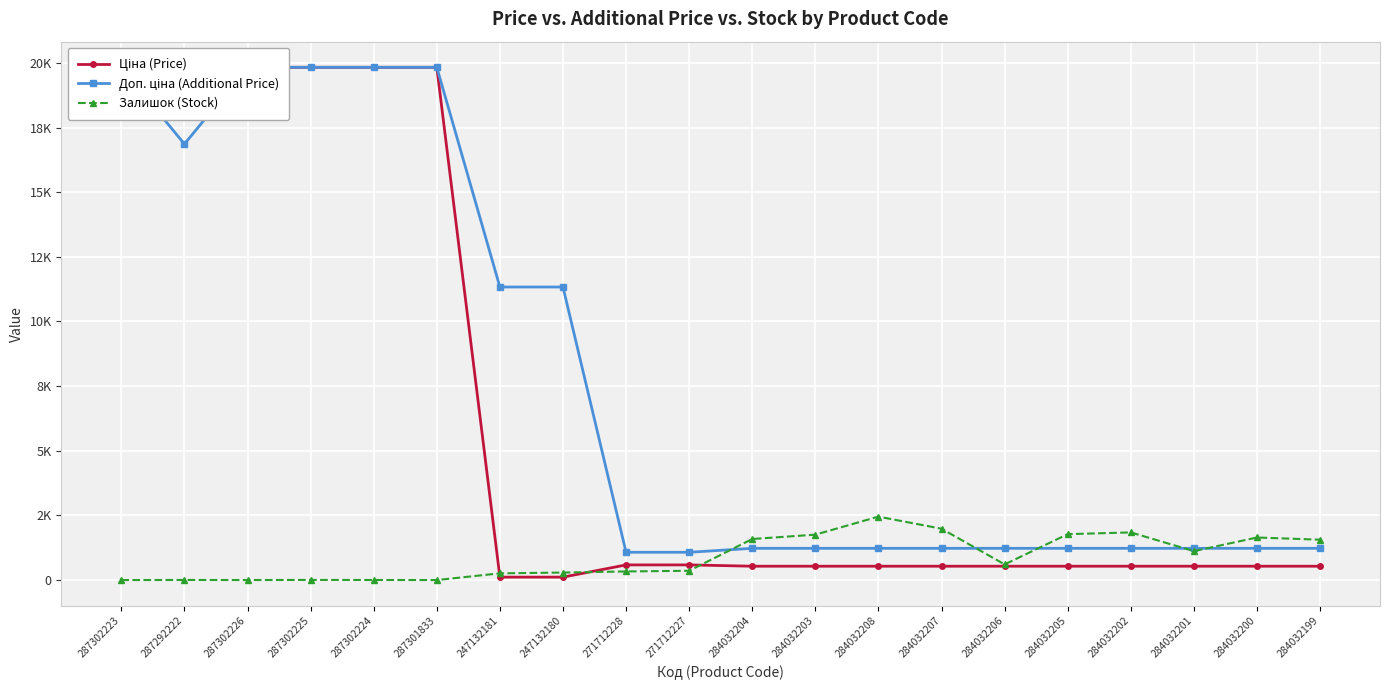

What is the label of the 16th point from the right?

287302224